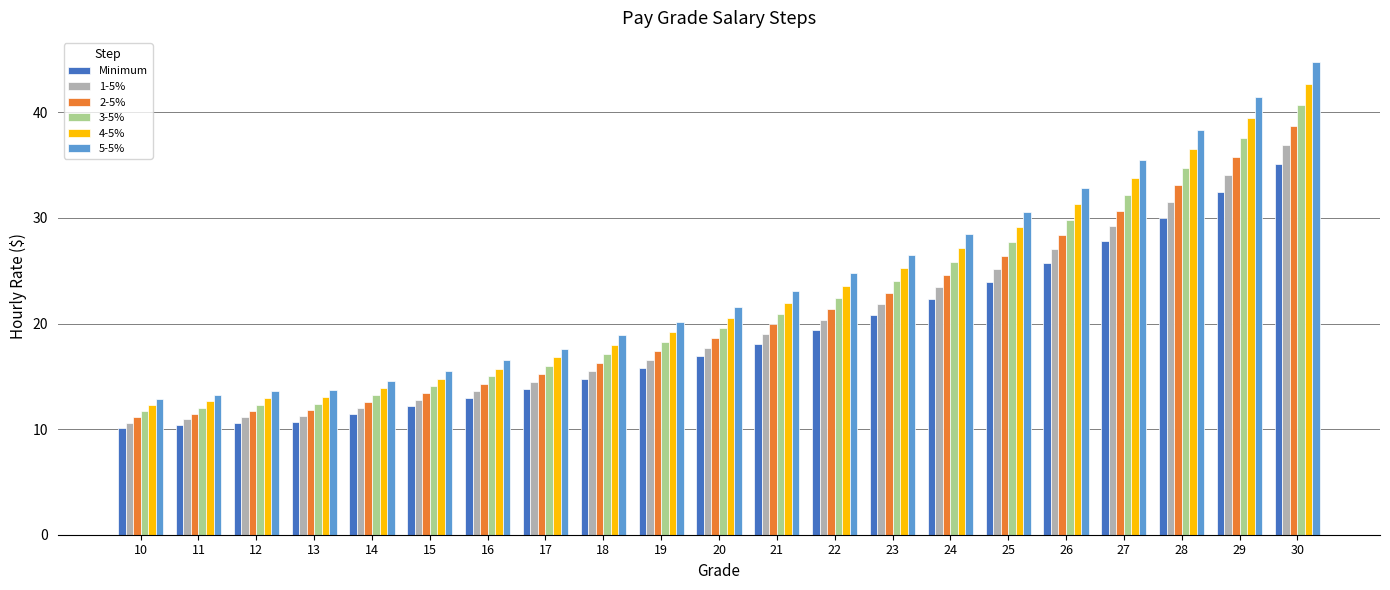

What is the greatest value displayed?

44.8